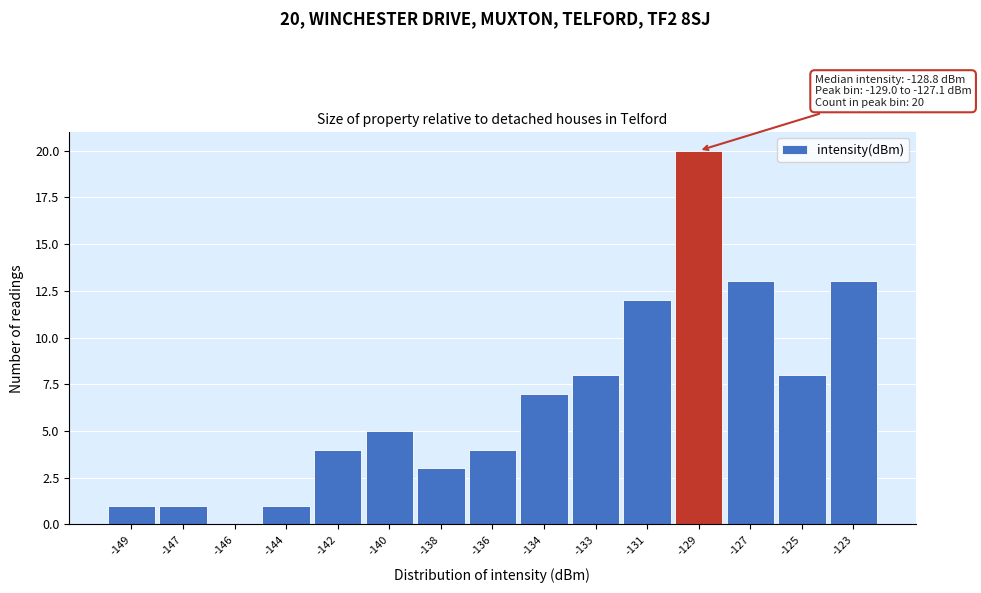

Reading right to left, extract all data points from this chart.

-123=13	-125=8	-127=13	-129=20	-131=12	-133=8	-134=7	-136=4	-138=3	-140=5	-142=4	-144=1	-146=0	-147=1	-149=1